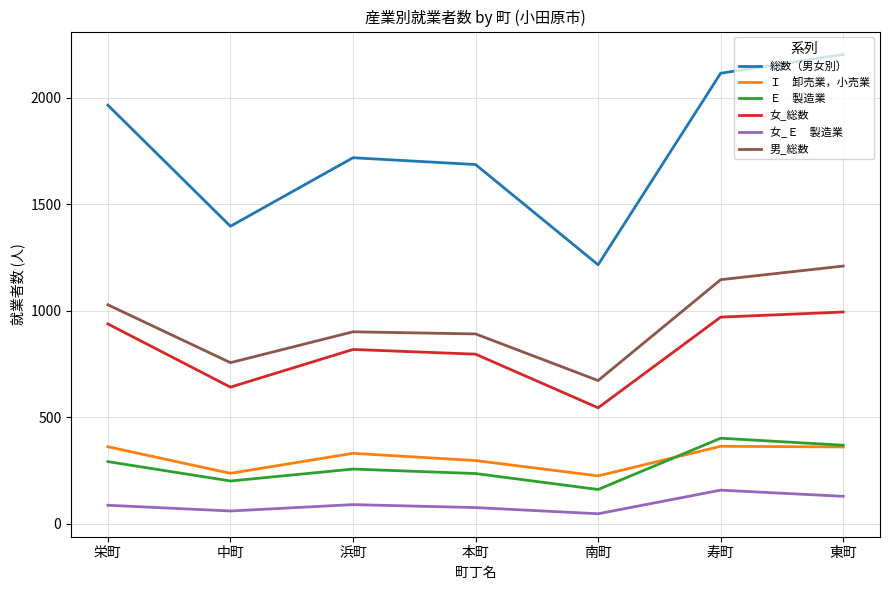

What is the total value across all series at 東町?

5264